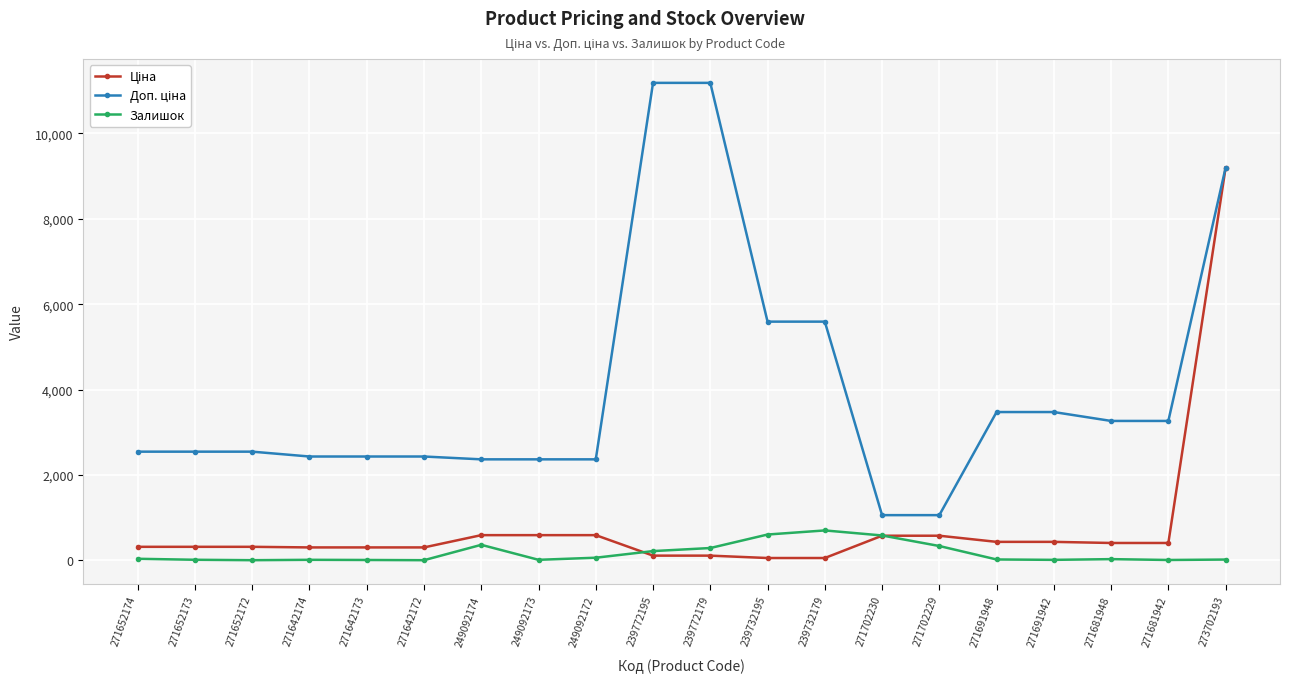

True or false: Залишок has more than 1 points higher than both neighbors.

True